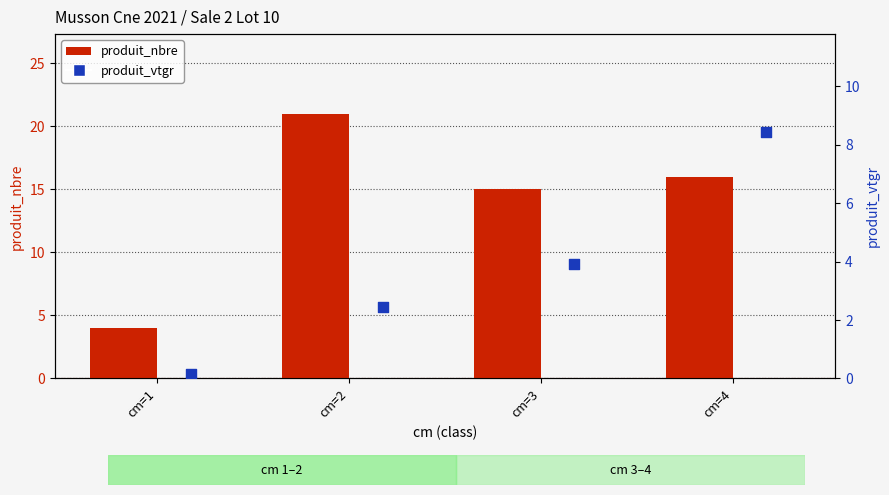

Is the value of produit_vtgr at cm=3 greater than the value of produit_nbre at cm=1?

No